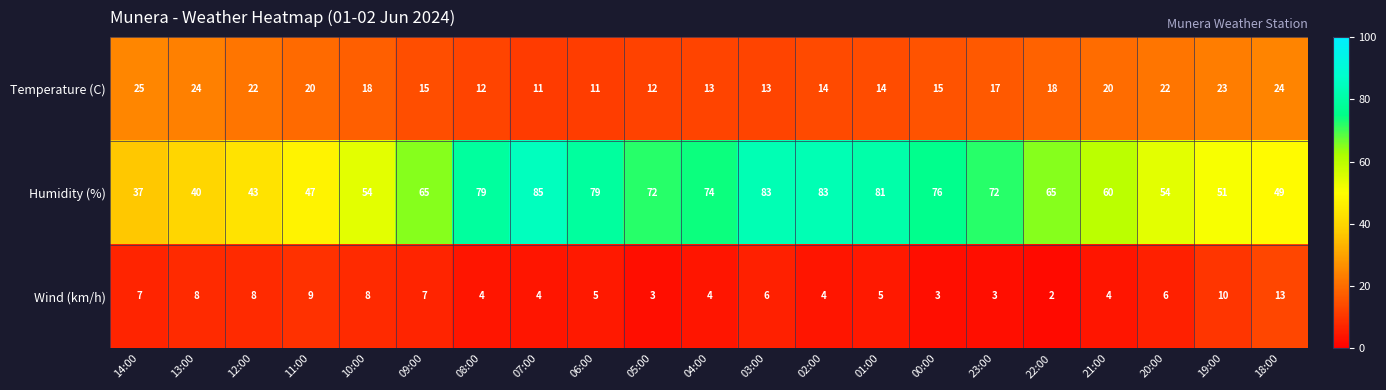

Where is Humidity (%) nearest to the value 61?

21:00